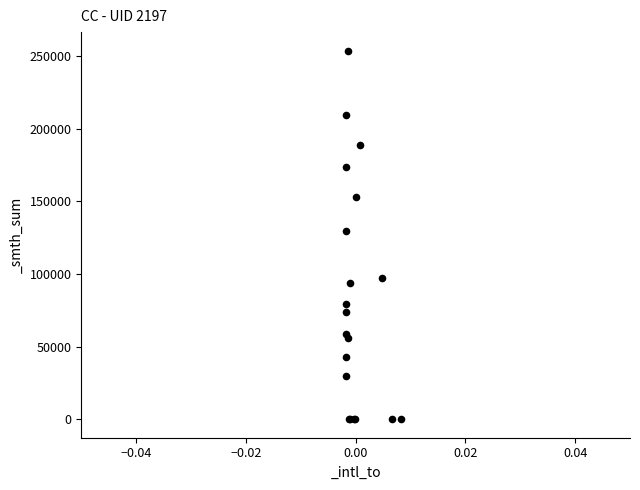

What Y value in the scatter plot is closest to 126936?

129852